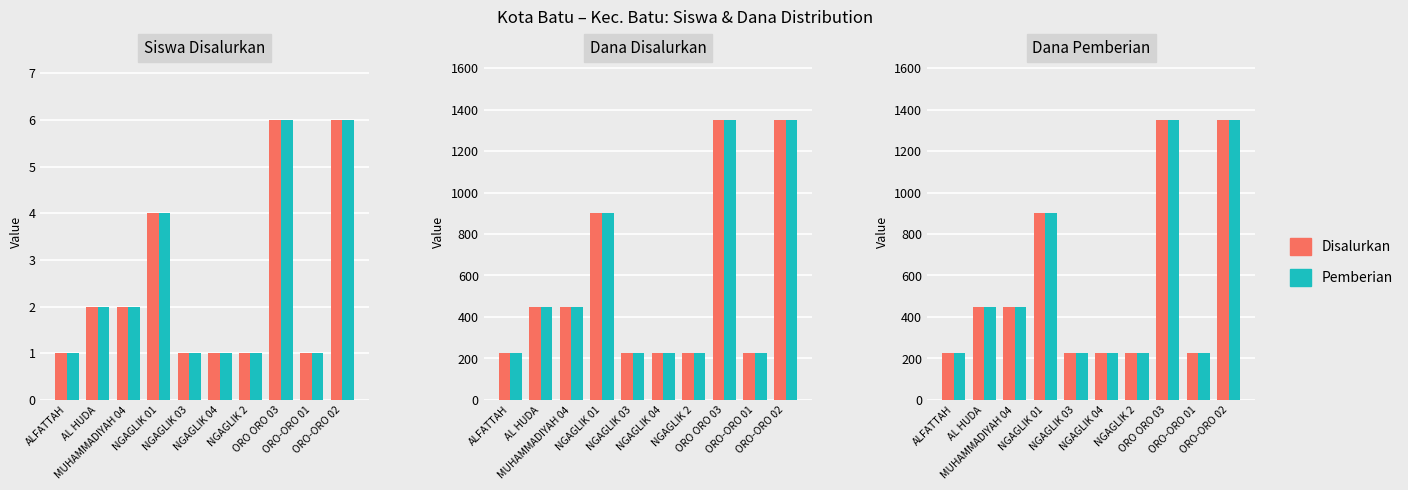

Rank the series by their maximum value, from highest to lowest.

Disalurkan, Pemberian